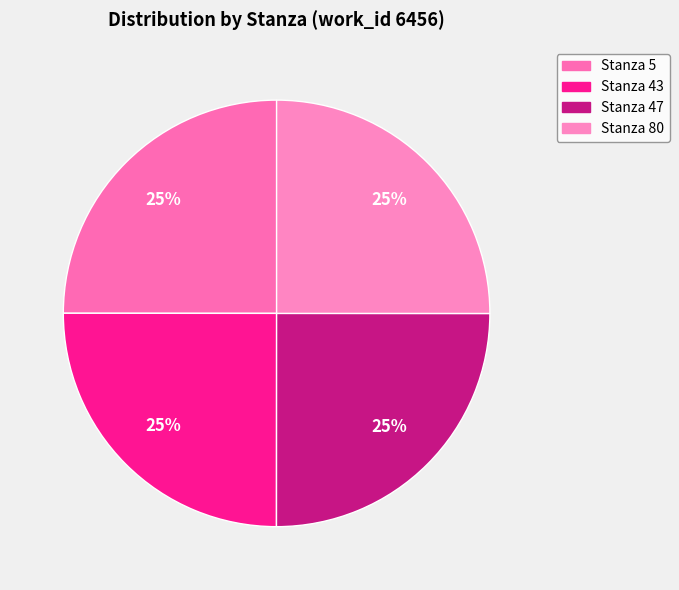

Which category has the smallest portion of the pie?

Stanza 5